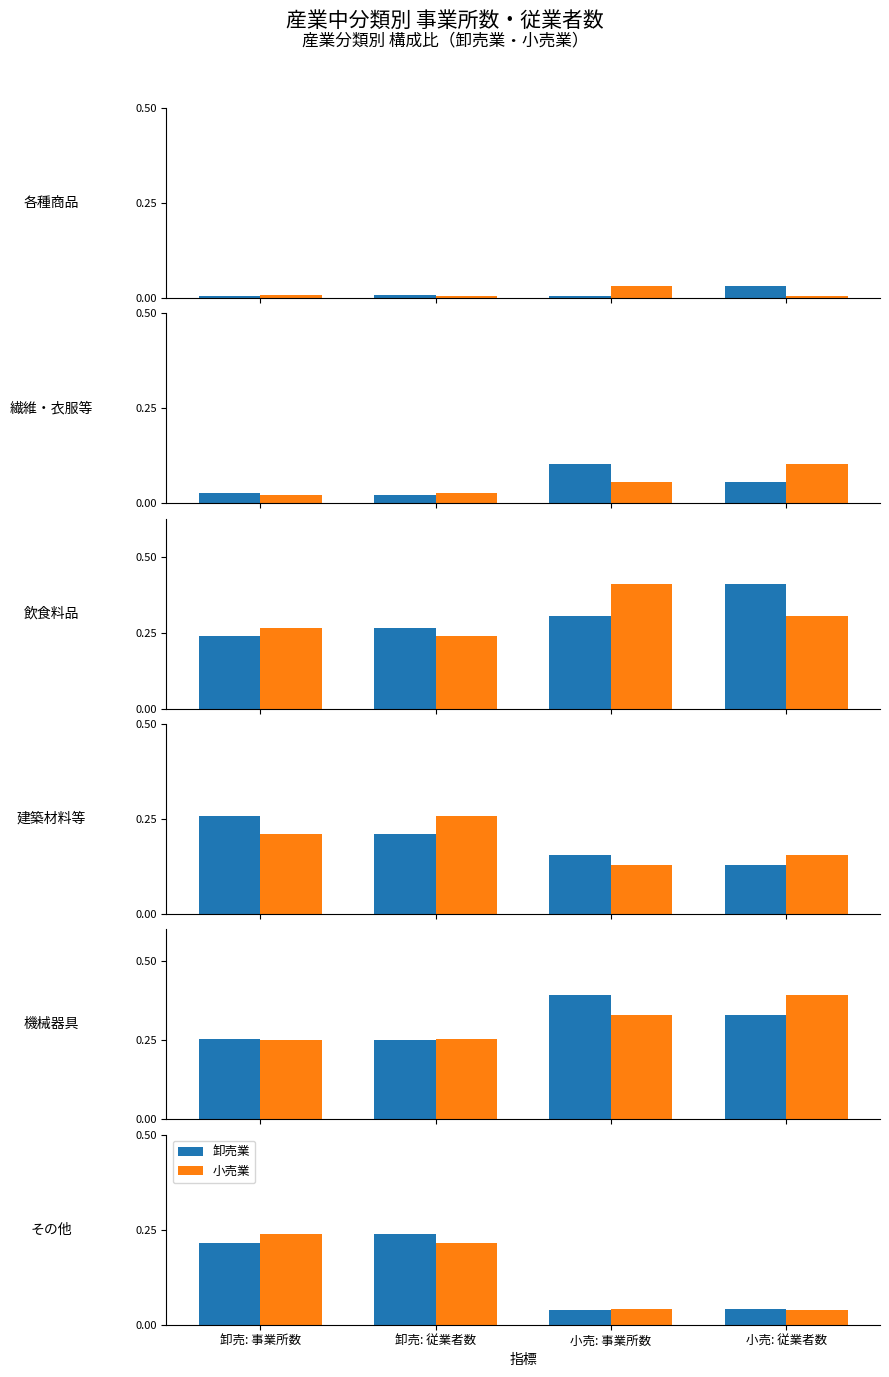

At which category is the sum across all series the highest?

卸売: 事業所数